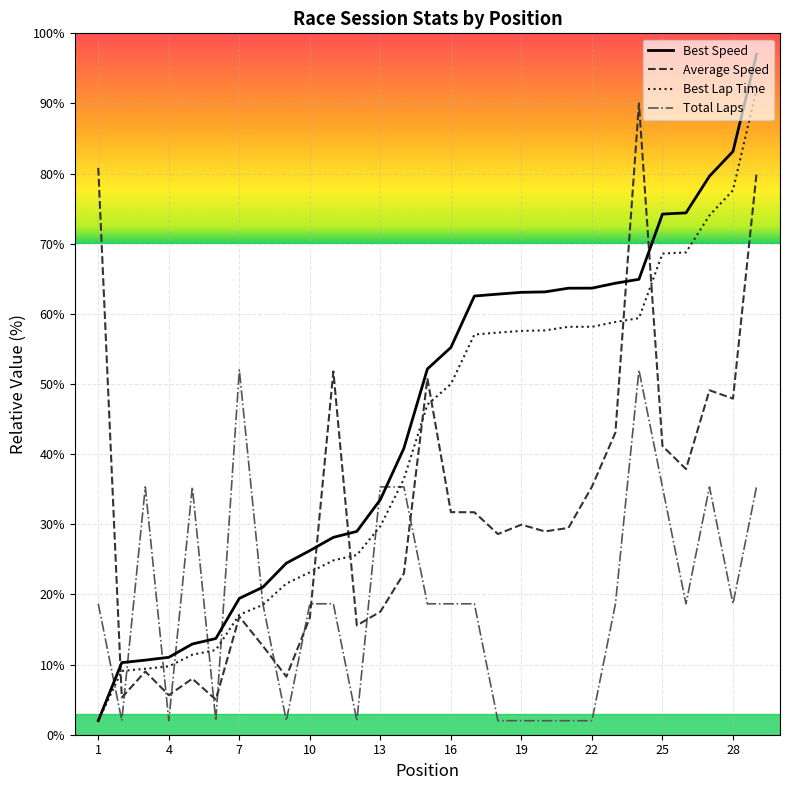

True or false: Best Speed and Best Lap Time cross at least once.

False